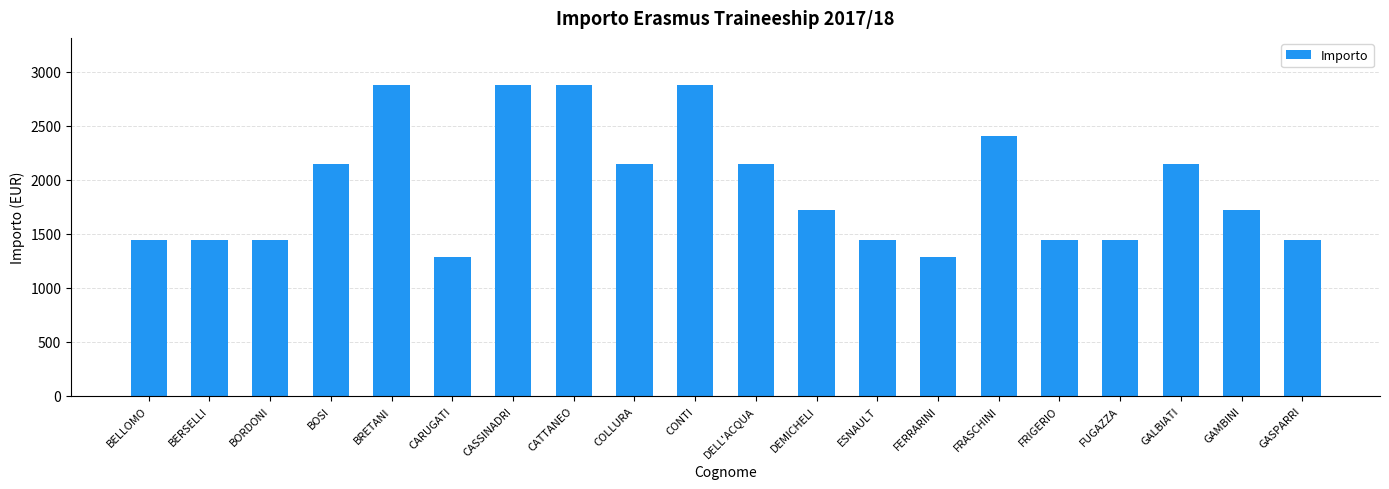

What is the difference between the values at GAMBINI and CARUGATI?

430